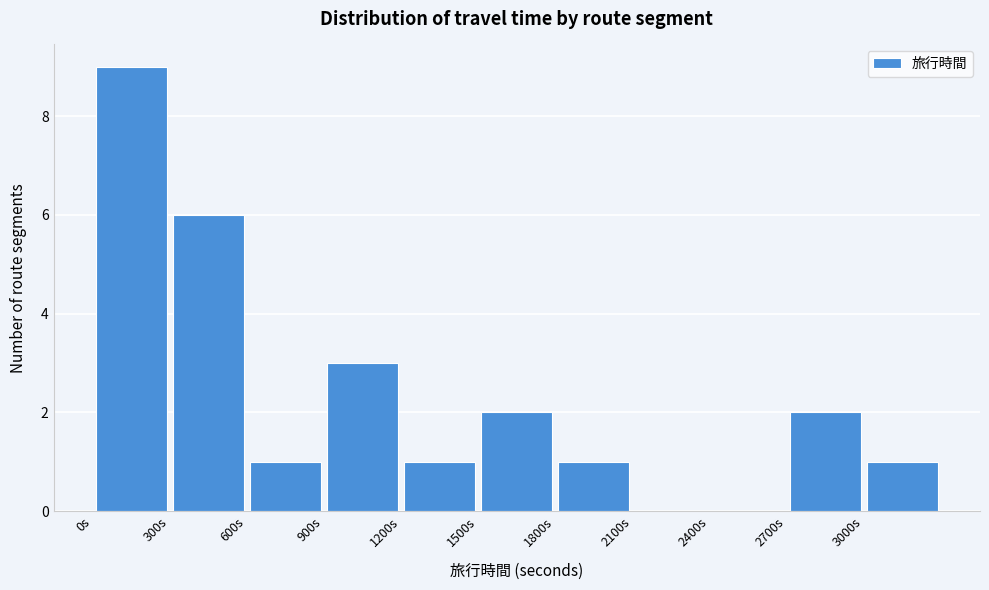

Reading left to right, transcribe this chart: for each bar, give the range it covers on the x-axis and its height. The values are not printed on the chart, so give them approximately, as read against the axis.

0 to 300: 9
300 to 600: 6
600 to 900: 1
900 to 1200: 3
1200 to 1500: 1
1500 to 1800: 2
1800 to 2100: 1
2100 to 2400: 0
2400 to 2700: 0
2700 to 3000: 2
3000 to 3300: 1